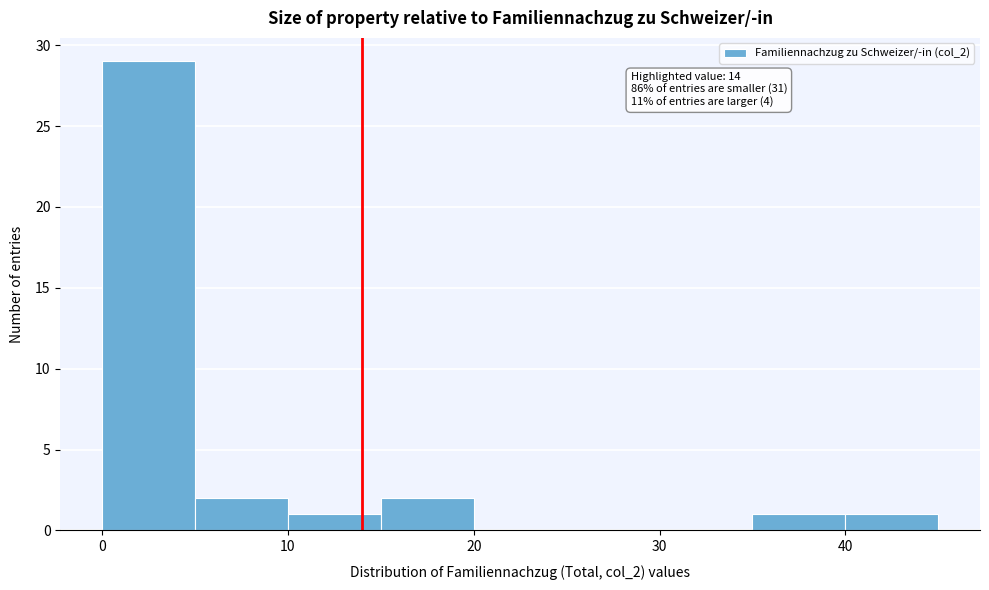

Which range on the x-axis has the tallest bar?

0 to 5